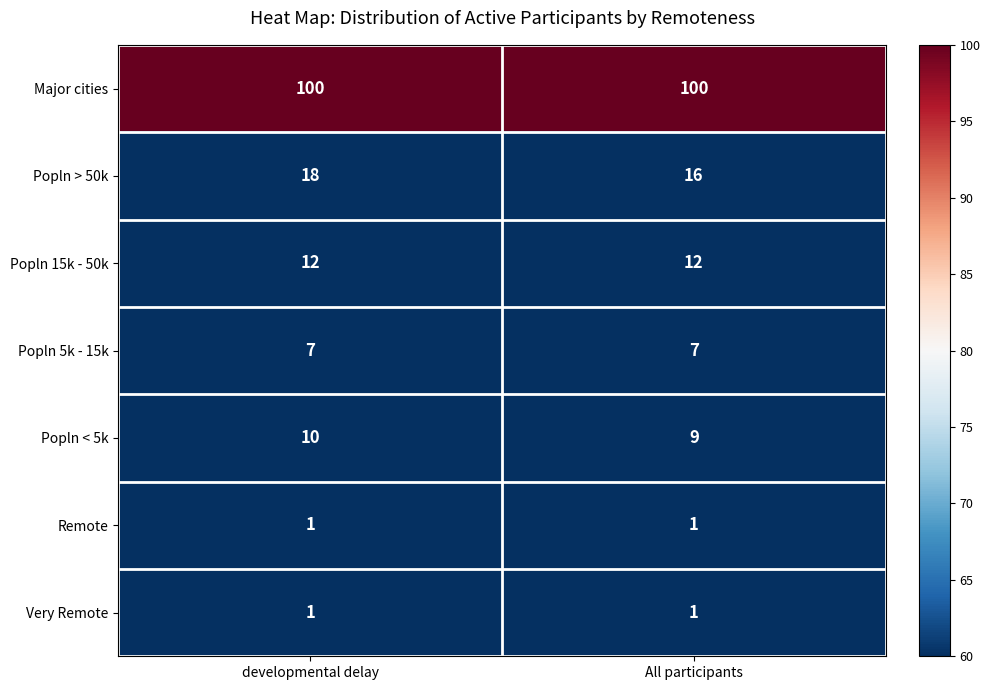

Which category has the highest value in the Popln < 5k series?

developmental delay